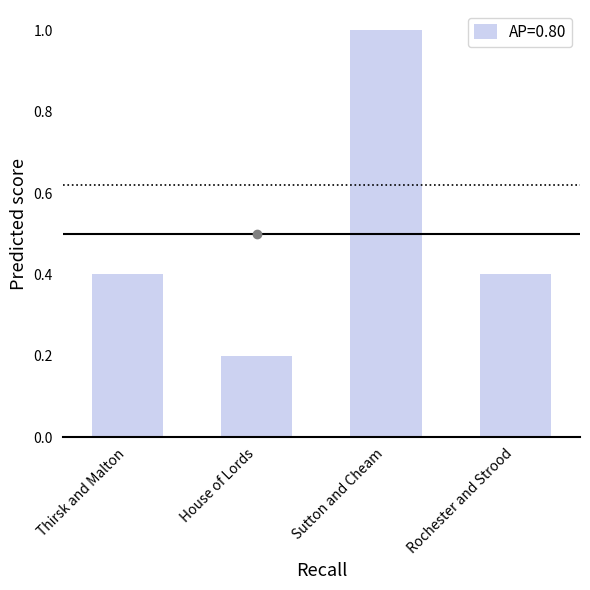

What is the difference between the maximum and minimum values?

0.8